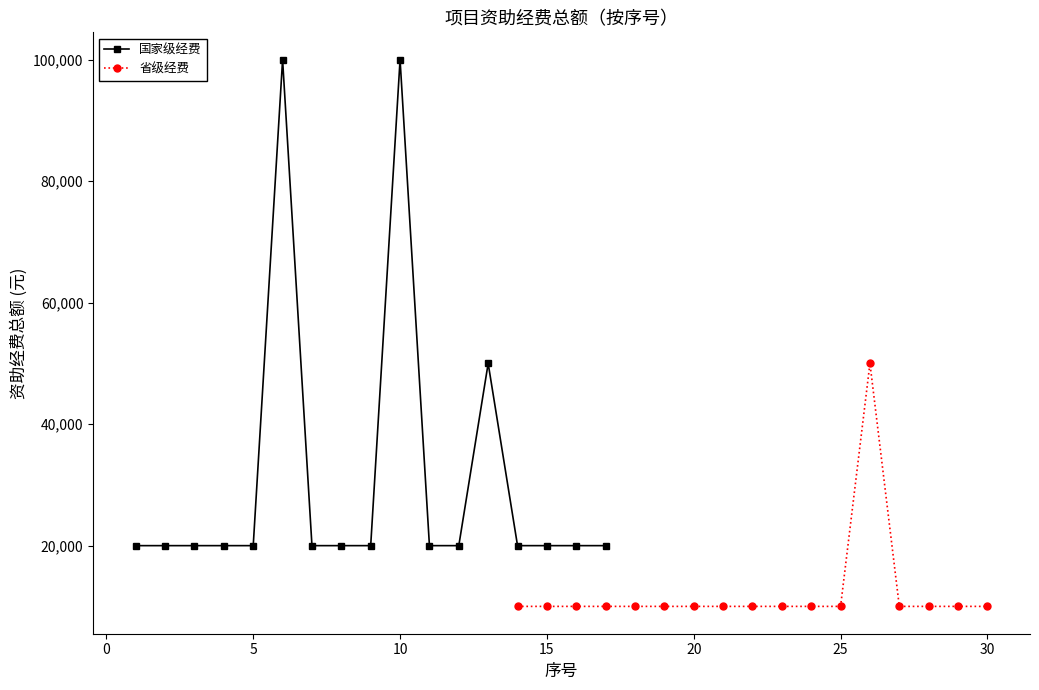

True or false: 国家级经费 has more than 0 interior local peaks.

True